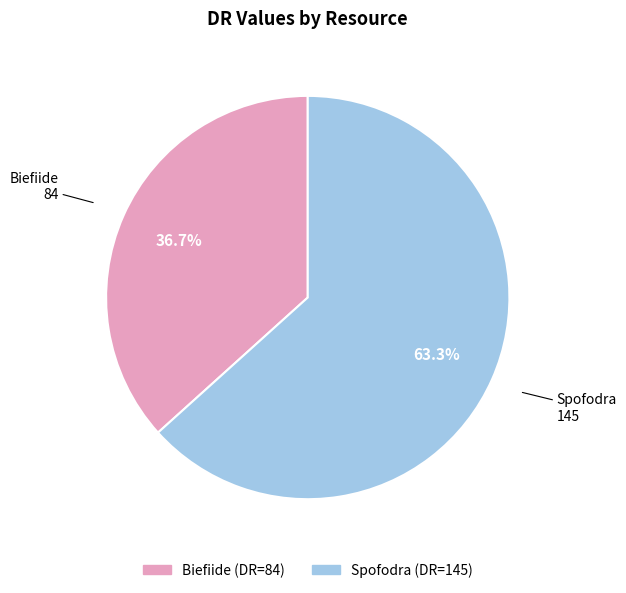

Which slice is the smallest?

Biefiide